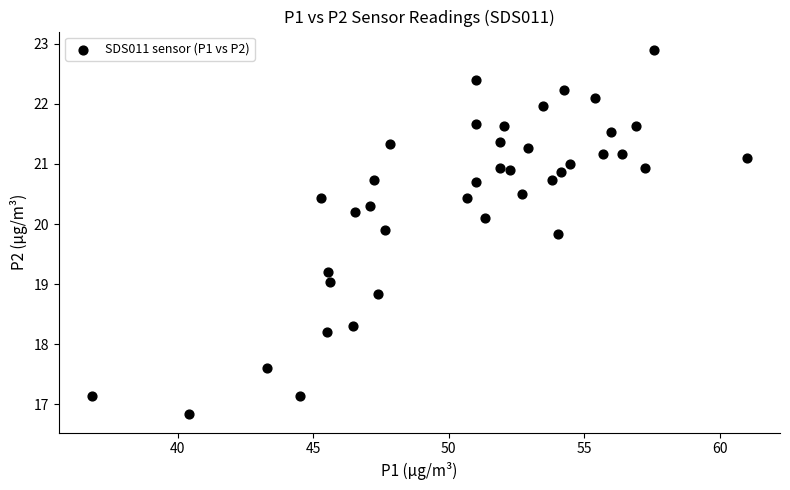

What is the range of X values (max minus min)?

24.2